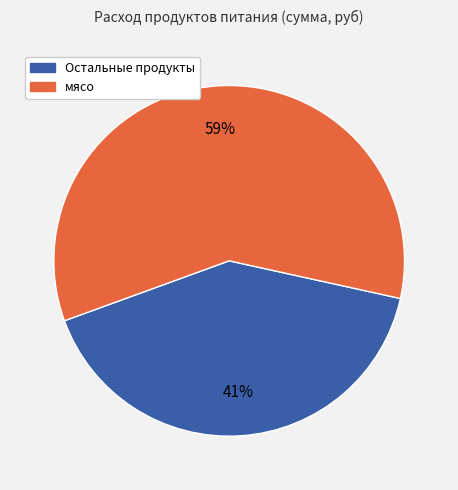

To the nearest percent, what is the average slice percentage?

50%